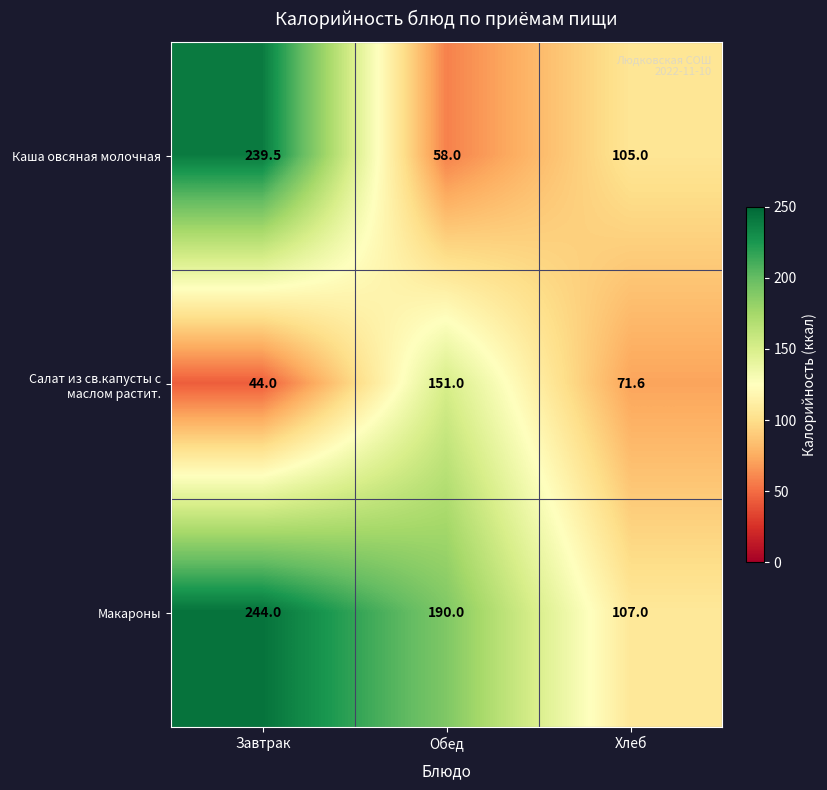

What value does the Макароны series have at Завтрак?

244.0